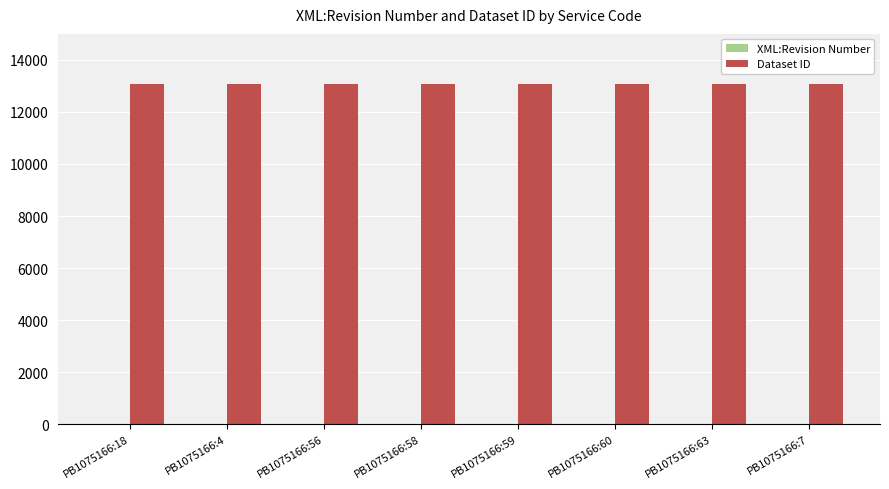

The value of Dataset ID at PB1075166:63 is 17596. True or false?

False